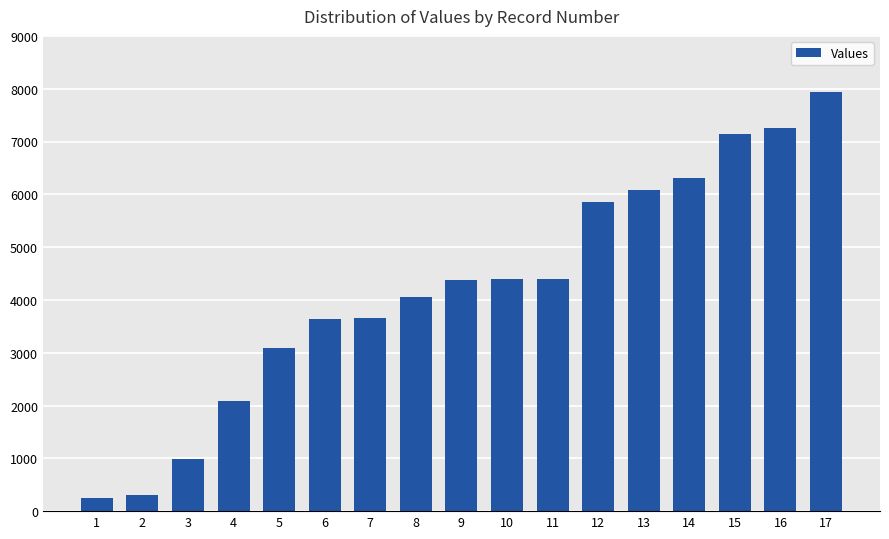

How many values are below 4373?

8